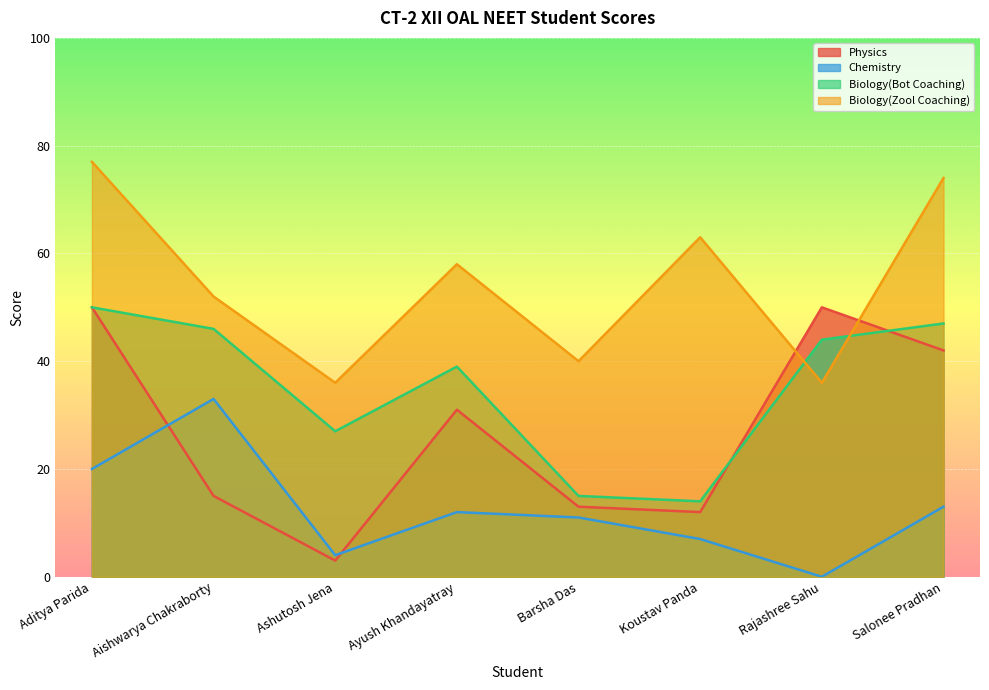

How many data points does each series have?

8